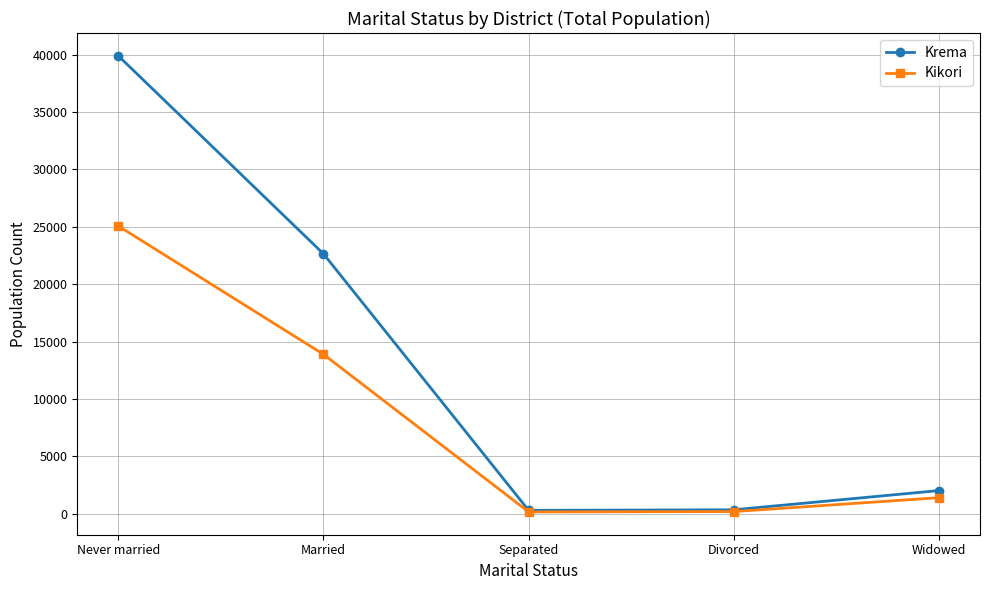

At which category is the sum across all series the highest?

Never married